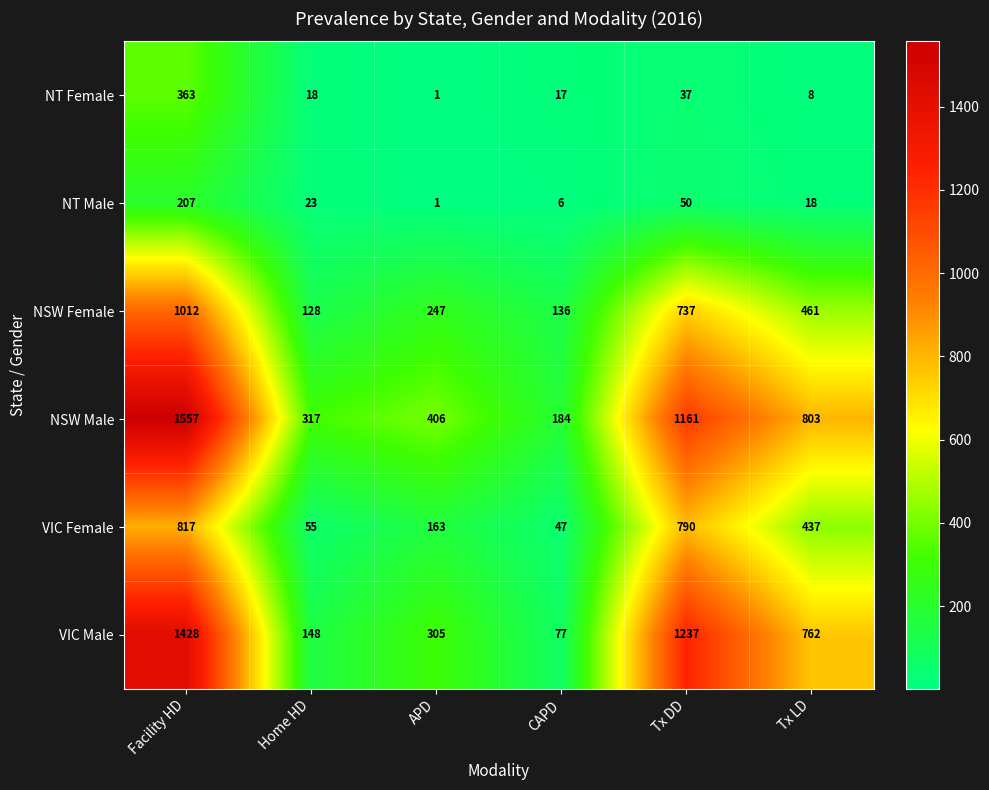

What is the difference between the highest and lowest values at APD?

405